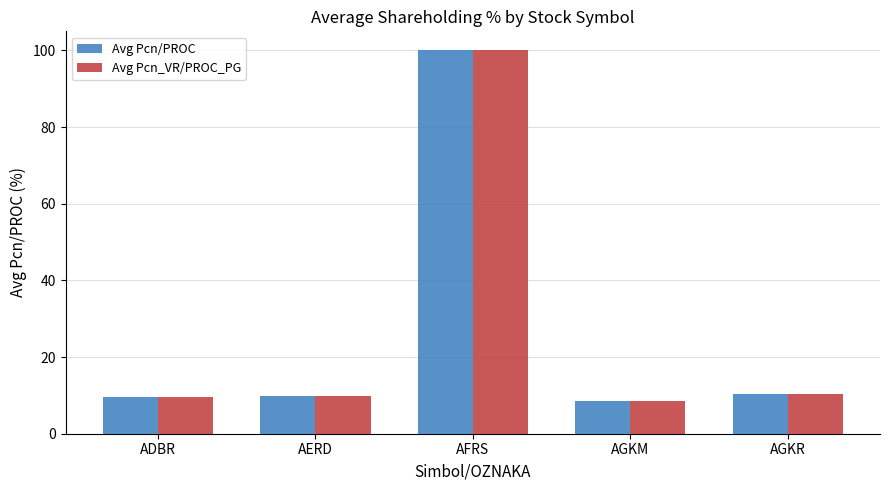

What is the greatest value displayed?

100.0